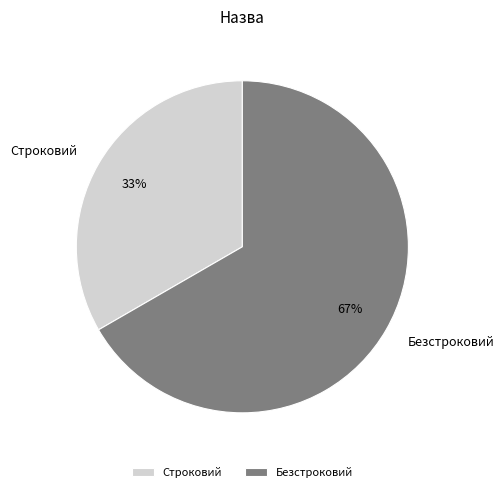

To the nearest percent, what is the combined percentage of Строковий and Безстроковий?

100%